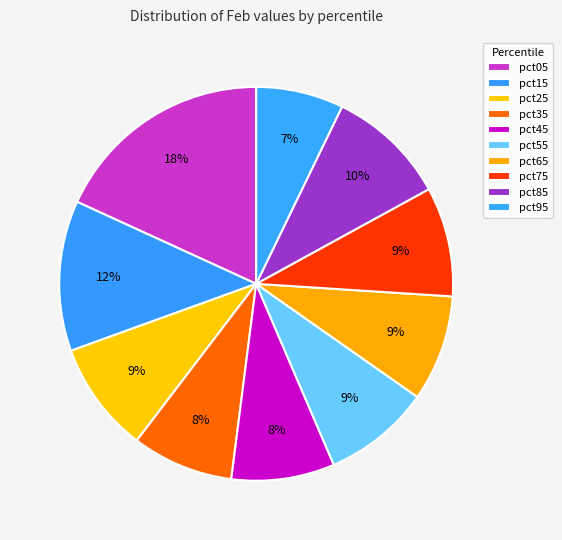

To the nearest percent, what is the combined percentage of pct75 and pct65?

18%